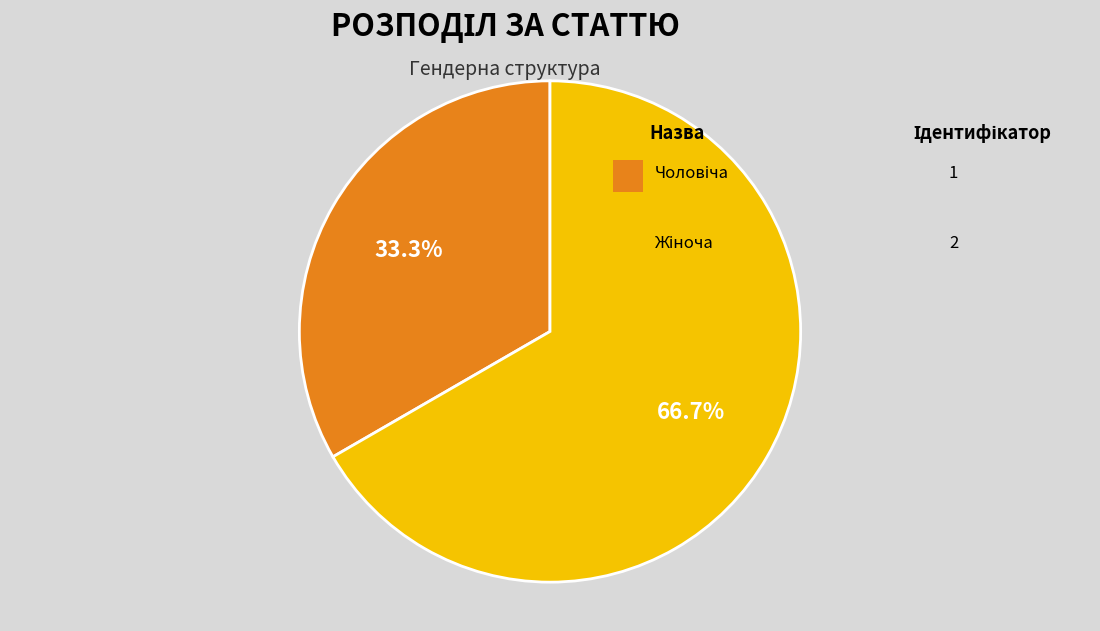

Is there a majority slice in this chart?

Yes